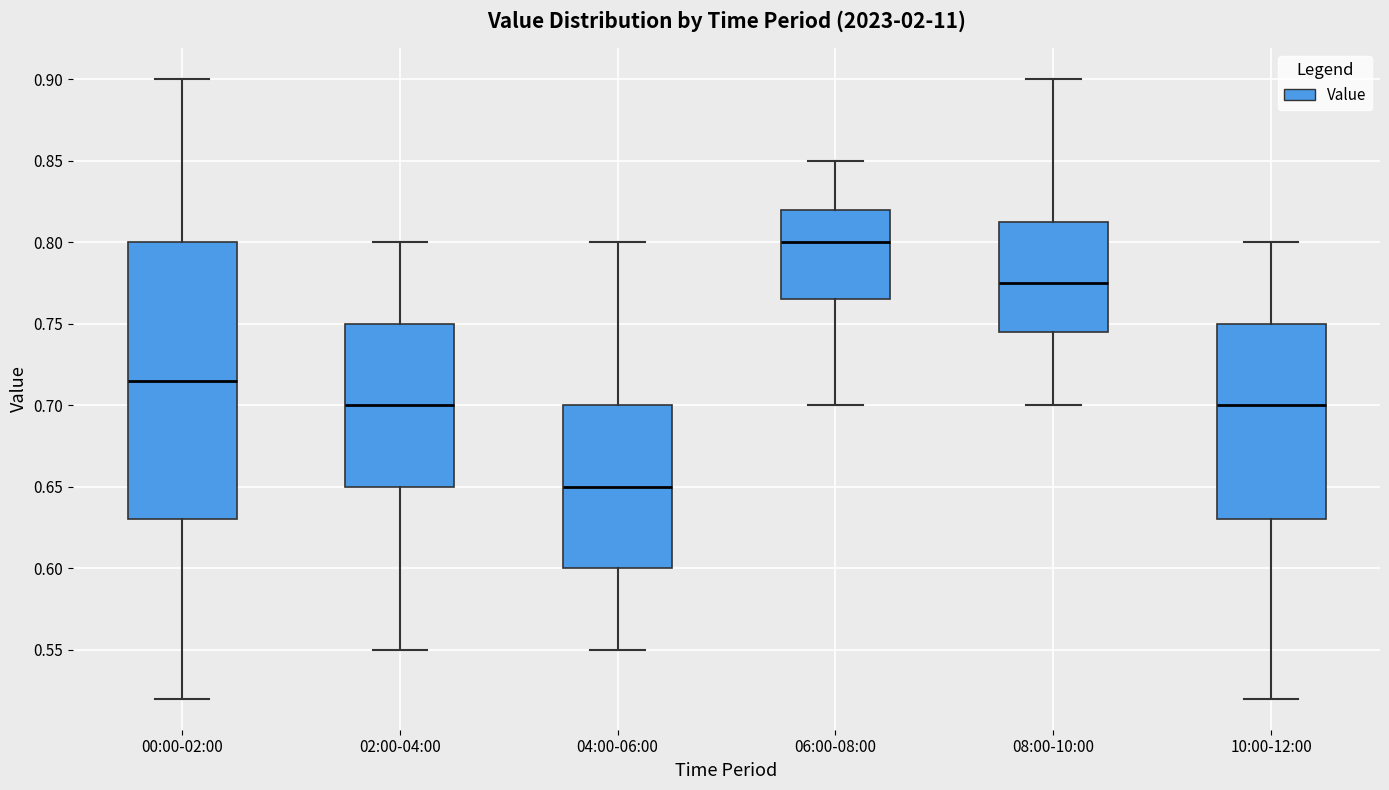

Reading left to right, read every box against the y-axis: the position of its median line, the range the box covers, and the ends of its whiskers. The values are not printed on the chart, so give them approximately, as read against the axis.

00:00-02:00: median 0.715, box 0.630 to 0.800, whiskers 0.520 to 0.900
02:00-04:00: median 0.700, box 0.650 to 0.750, whiskers 0.550 to 0.800
04:00-06:00: median 0.650, box 0.600 to 0.700, whiskers 0.550 to 0.800
06:00-08:00: median 0.800, box 0.765 to 0.820, whiskers 0.700 to 0.850
08:00-10:00: median 0.775, box 0.745 to 0.815, whiskers 0.700 to 0.900
10:00-12:00: median 0.700, box 0.630 to 0.750, whiskers 0.520 to 0.800